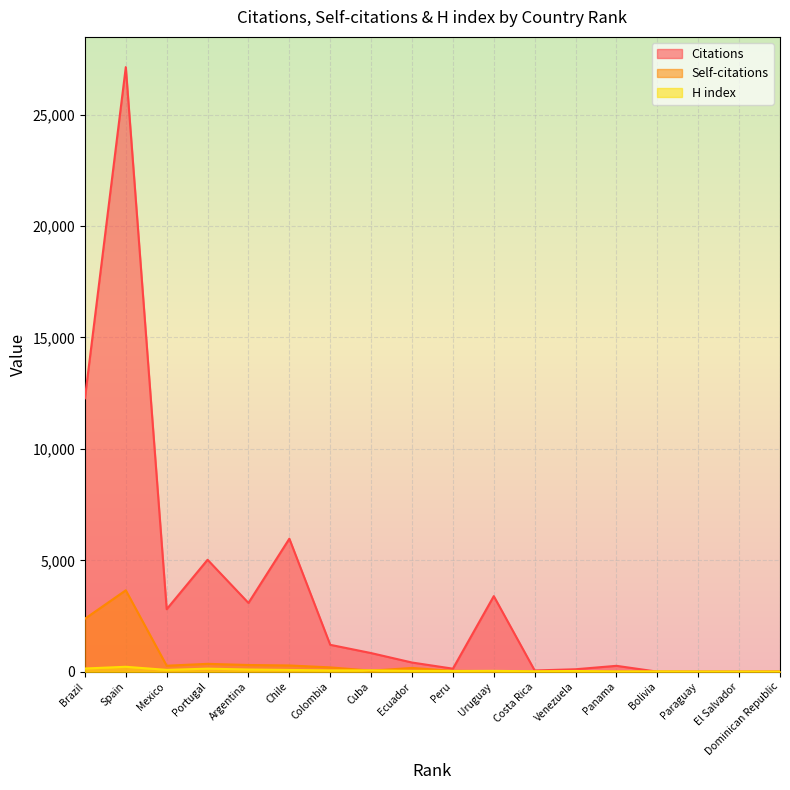

At how many categories does at least one series exceed 10176?

2